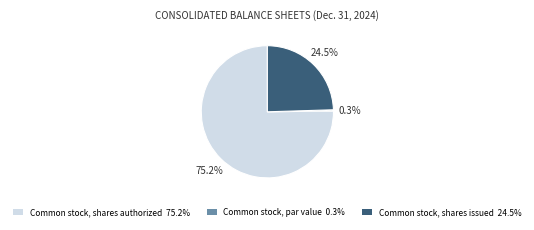

To the nearest percent, what is the difference between the largest and smallest slice percentages?

75%